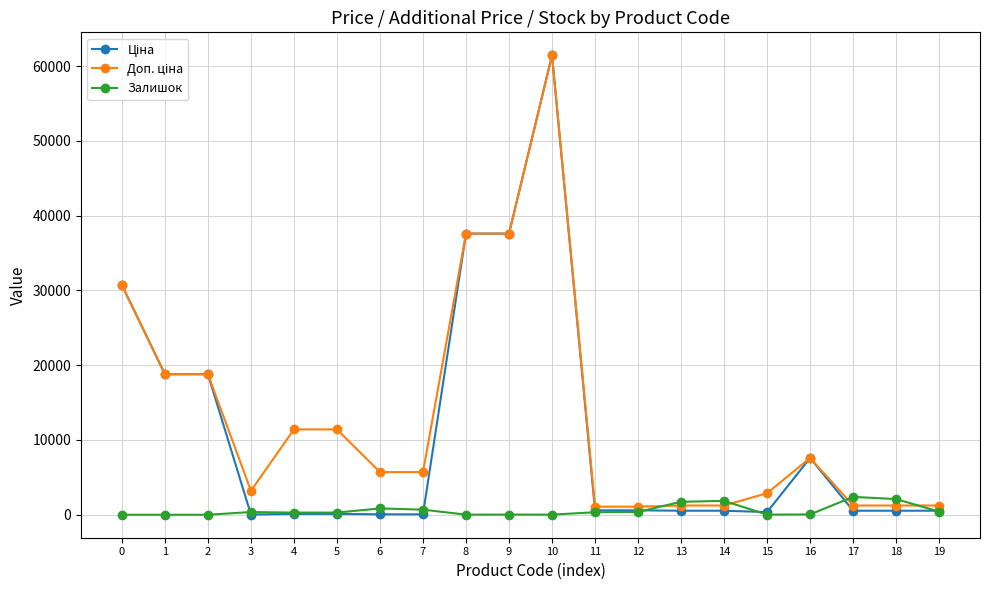

What is the value of the Залишок point at the 7th from the left?

845.0